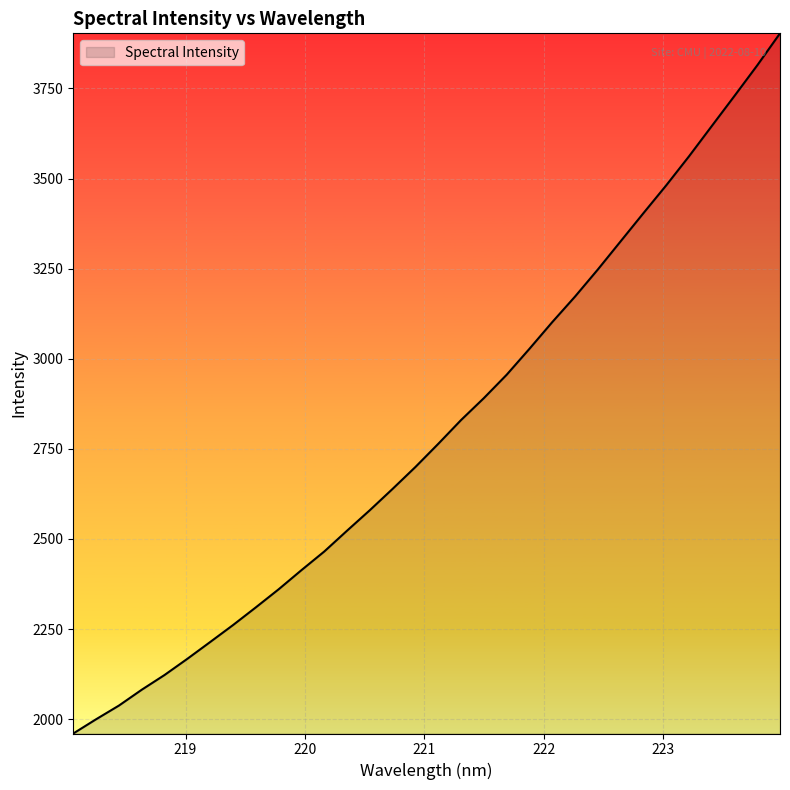

What is the greatest value displayed?

3903.0